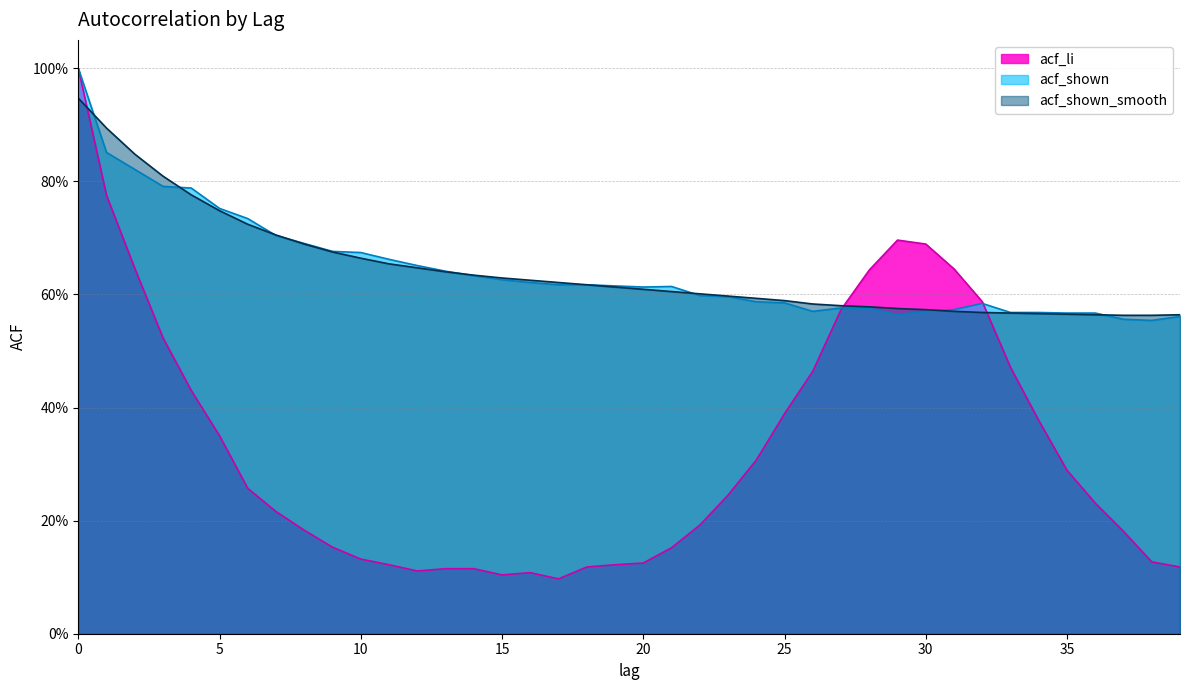

What is the sum of all acf_shown_smooth values?

25.7